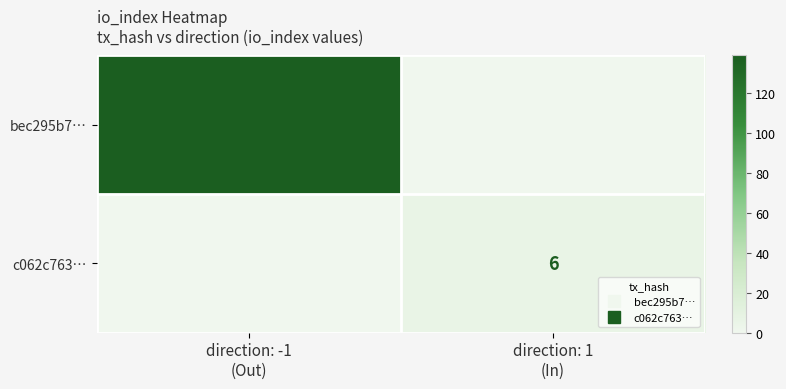

What is the difference between the maximum and minimum values in the c062c763… series?

6